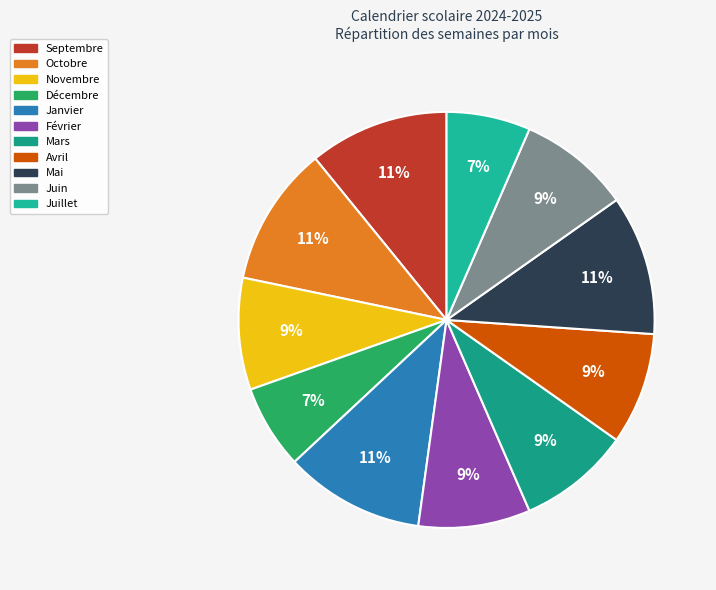

What is the ratio of the value at Mars to the value at Novembre?

1.0